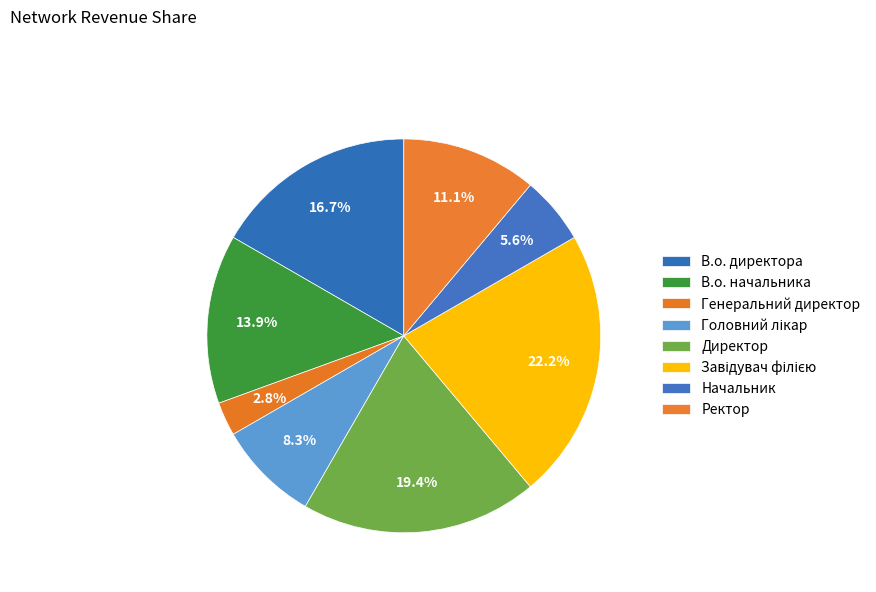

Is there any slice that represents more than half of the pie?

No